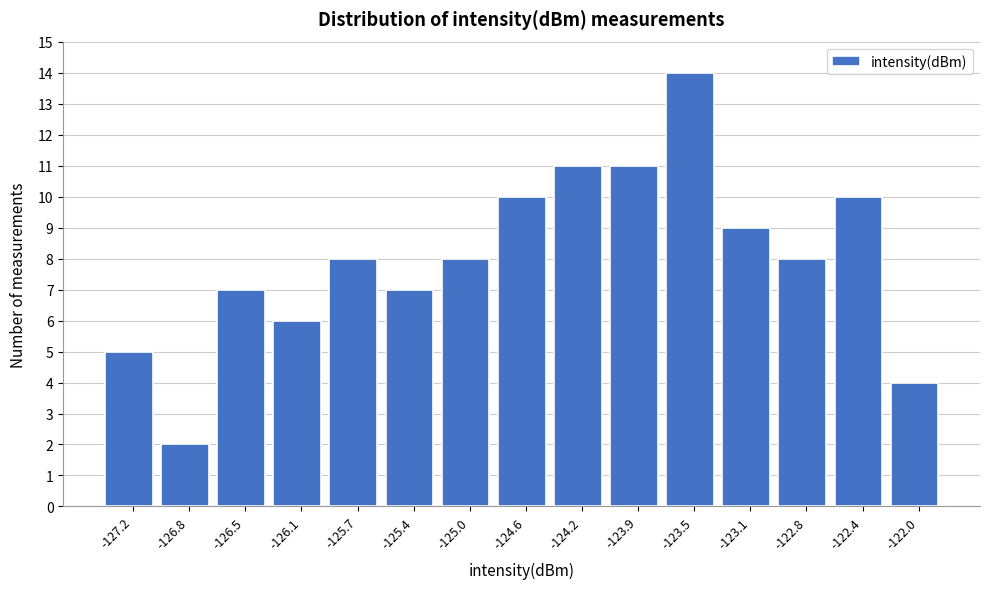

Reading right to left, transcribe all the data shown in this chart.

4	10	8	9	14	11	11	10	8	7	8	6	7	2	5